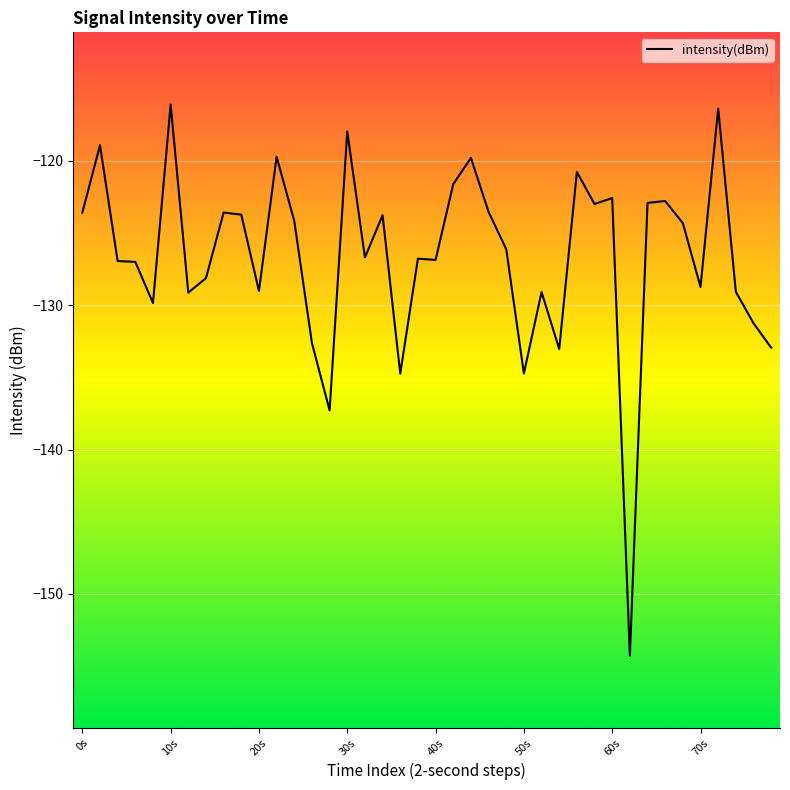

What is the average value?

-126.6